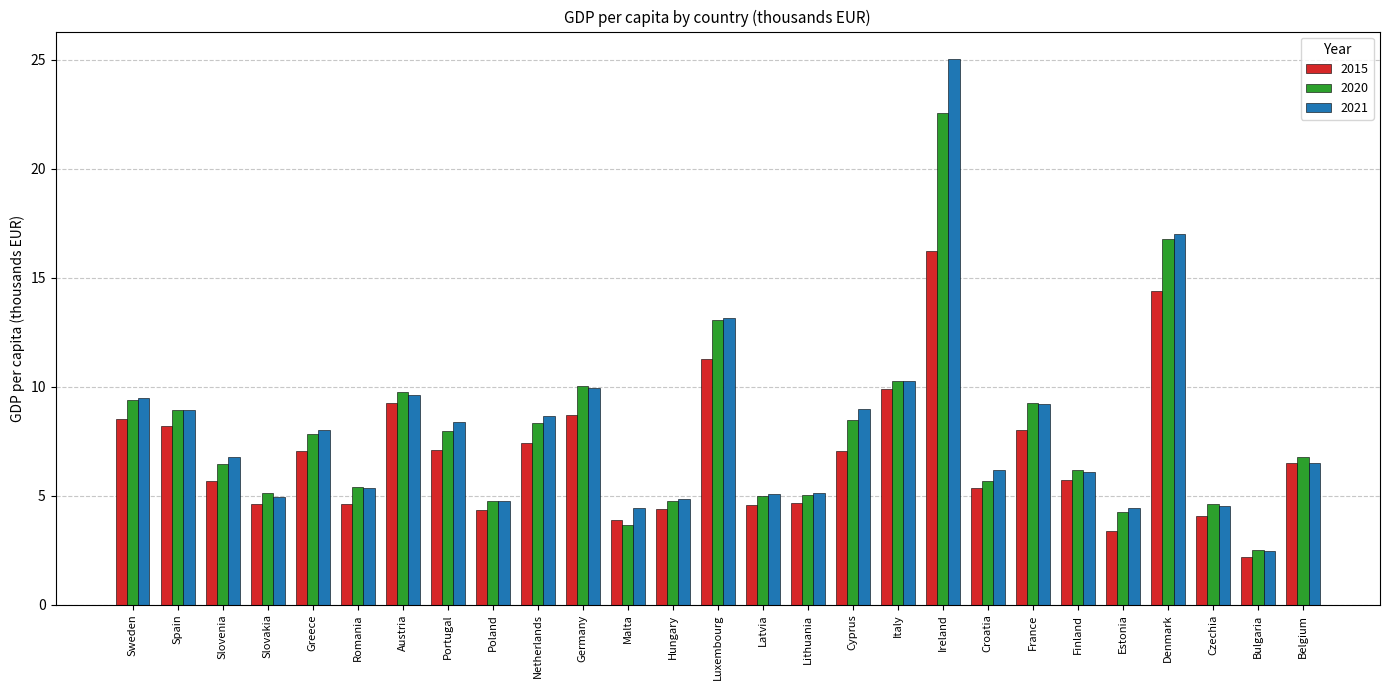

At which category is the sum across all series the highest?

Ireland